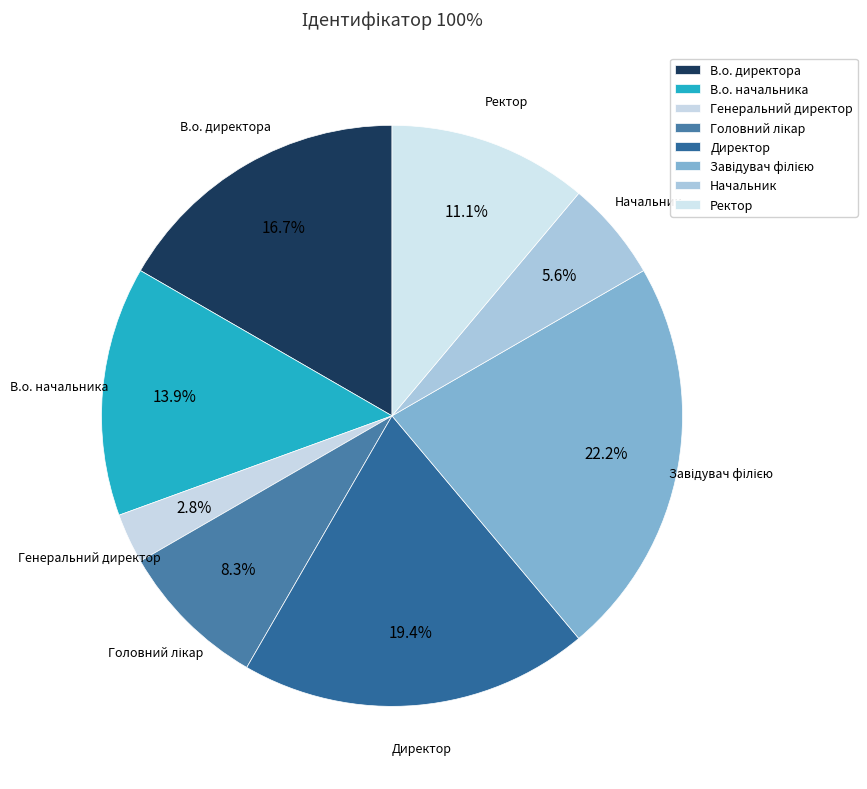

Is there a majority slice in this chart?

No